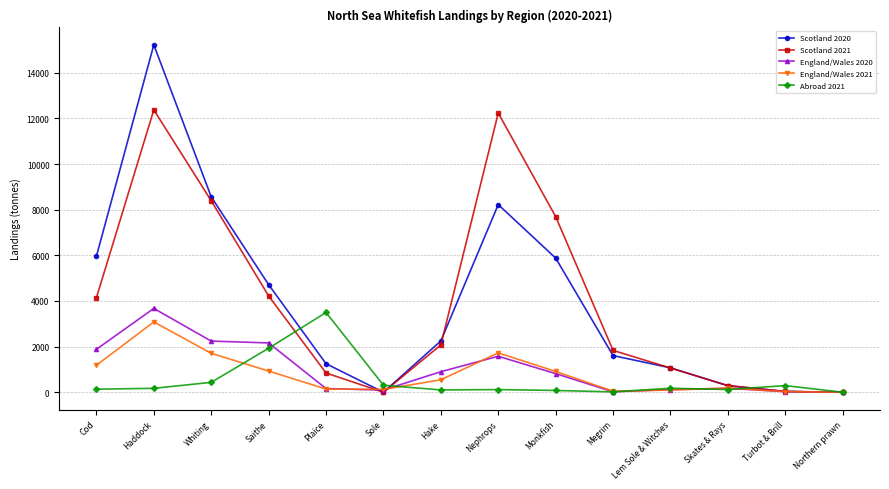

At which label does Scotland 2021 reach its peak?

Haddock